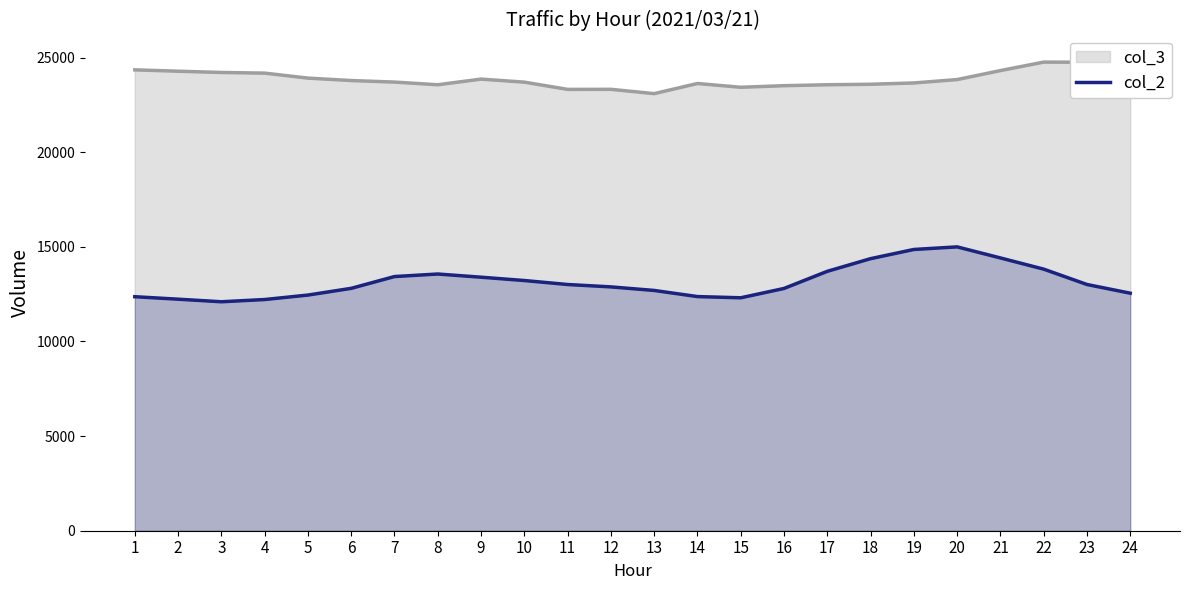

What value does the data have at 24?

12550